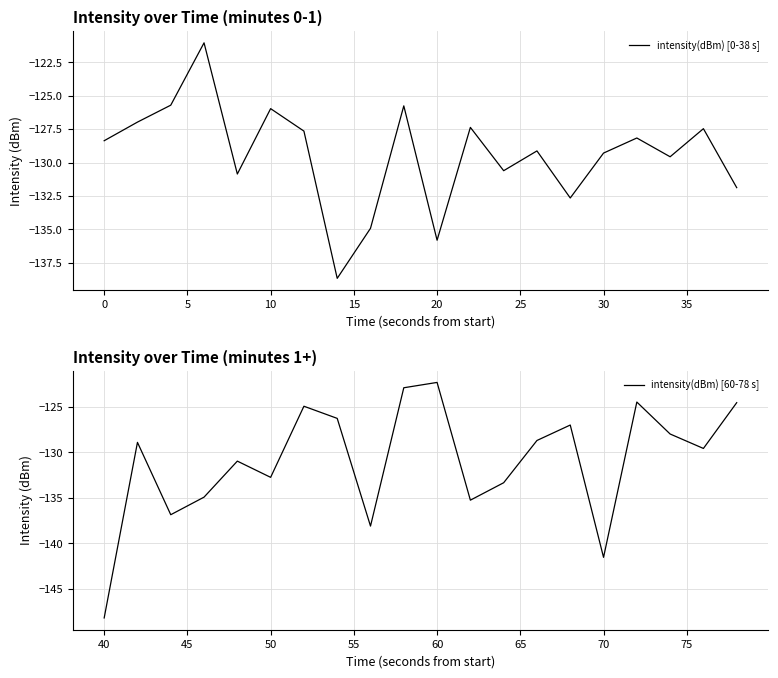

Which series has the widest spread of values?

intensity(dBm) [60-78 s]